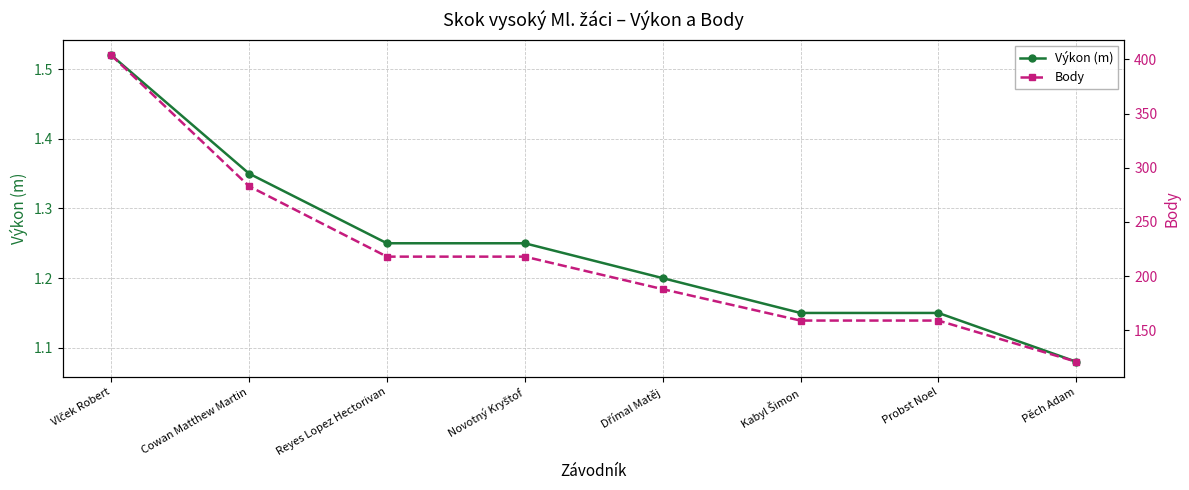

True or false: Výkon (m) and Body intersect in this chart.

False